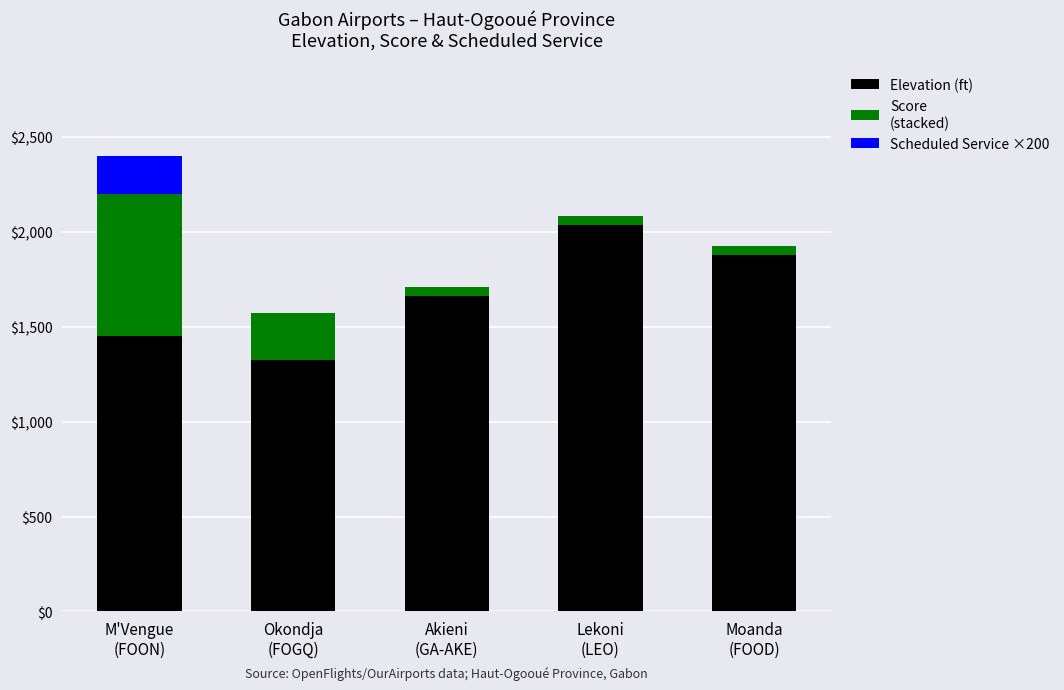

How many distinct data groups are displayed?

3